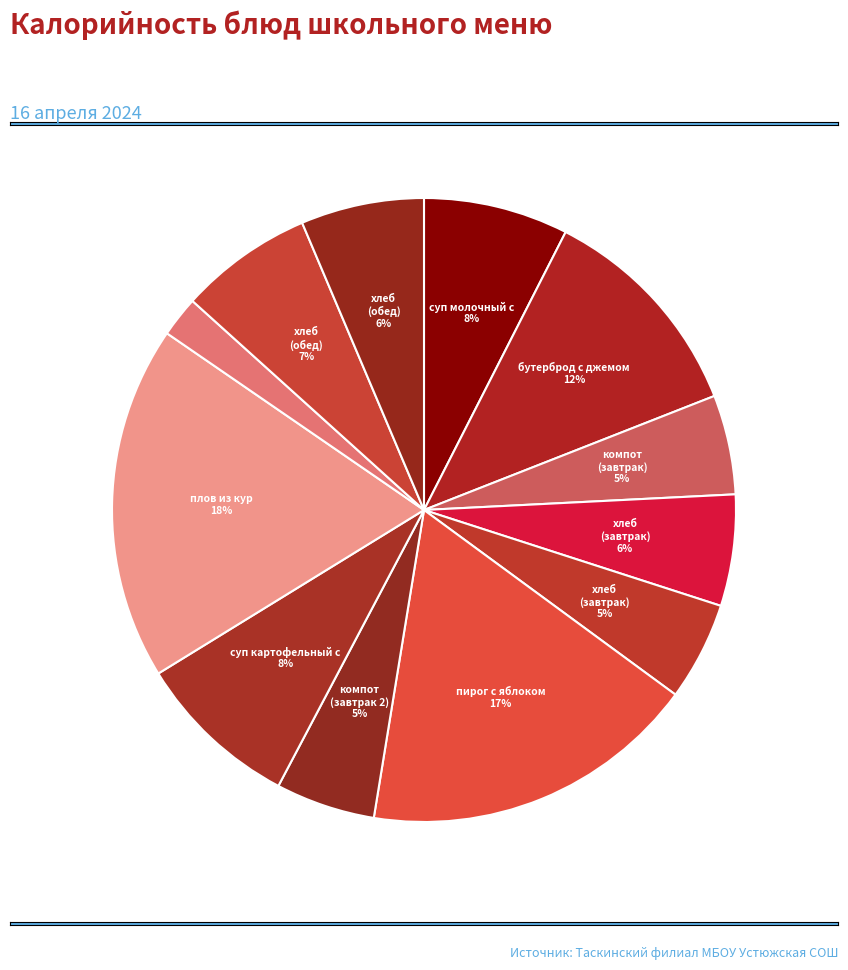

Count the number of slices in the pie.

12